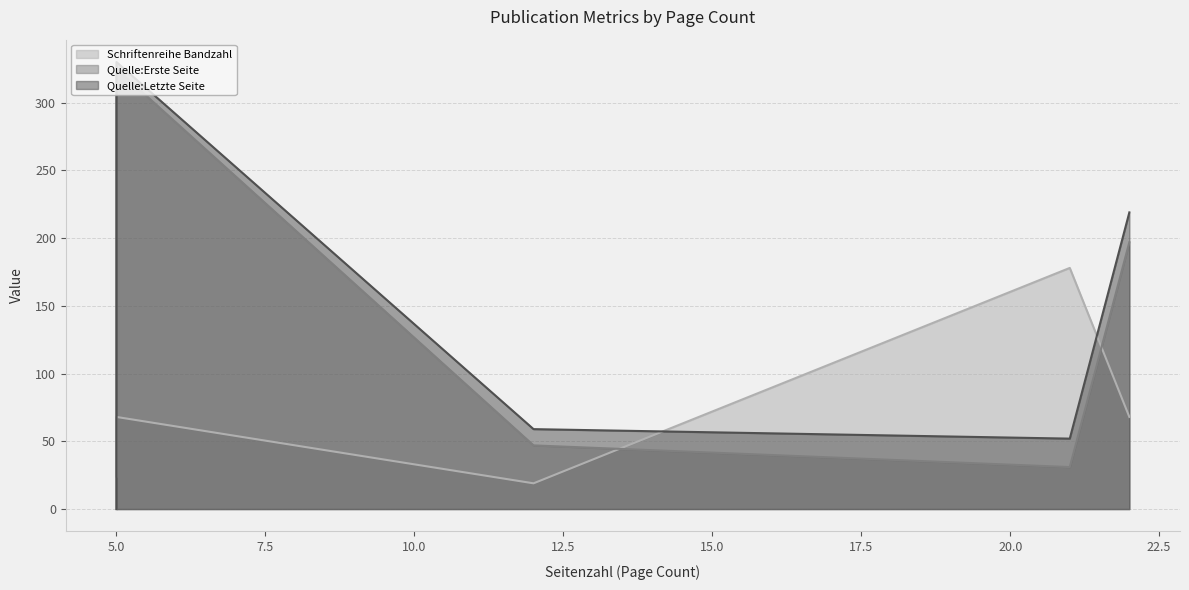

How many positive values does the Quelle:Erste Seite series have?

4